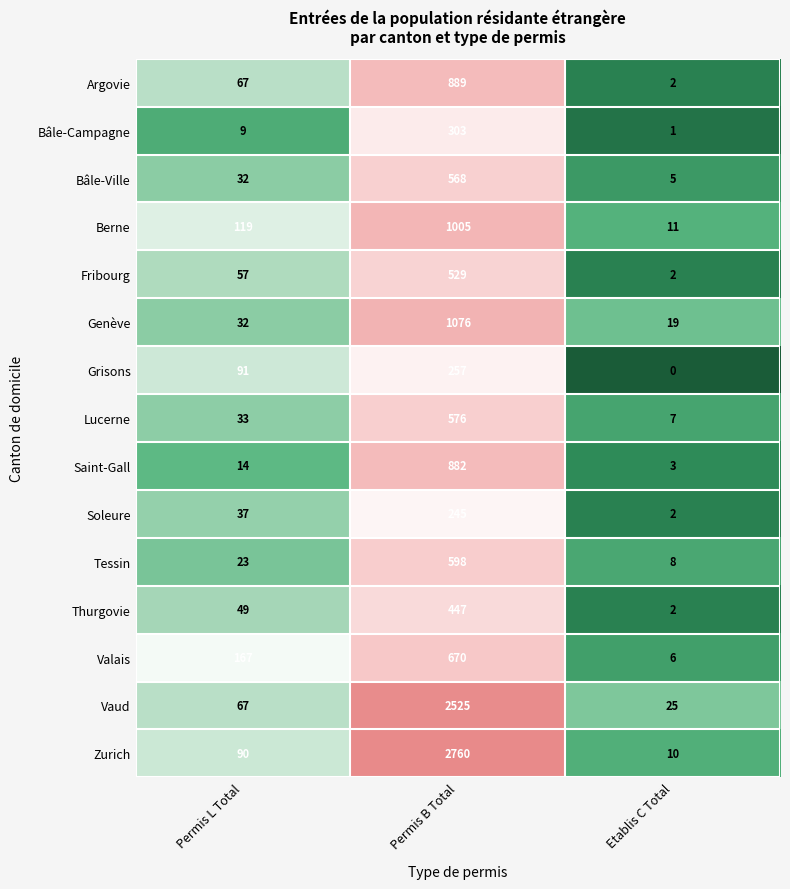

Where is Argovie nearest to the value 445?

Permis L Total